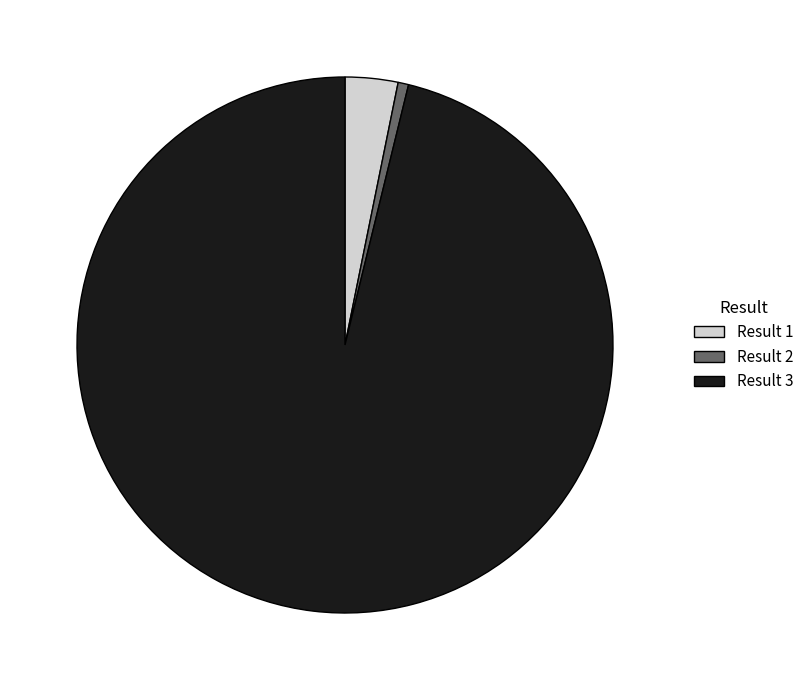

Which has a higher value, Result 3 or Result 2?

Result 3